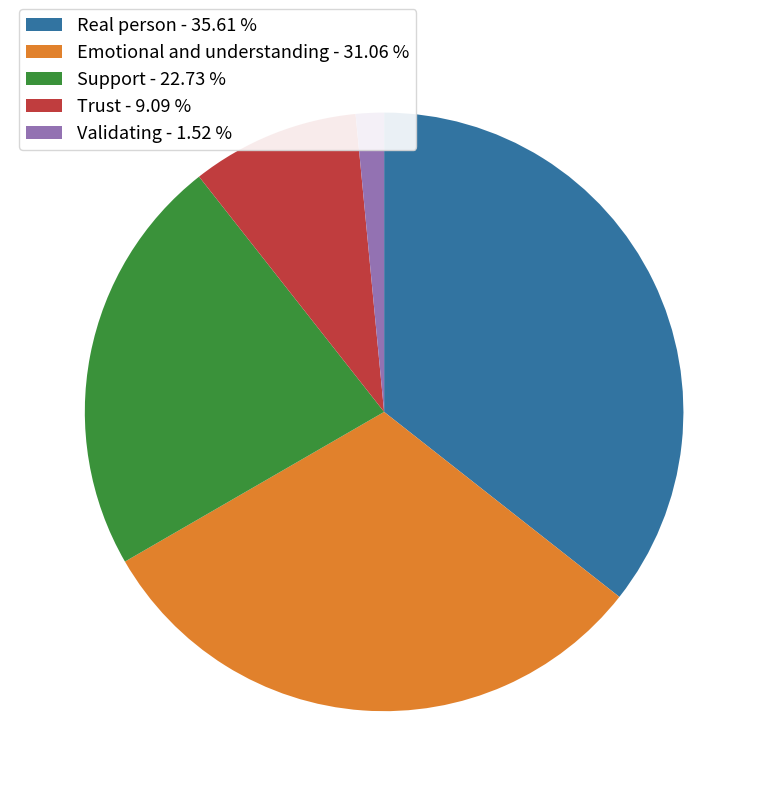

Count the number of slices in the pie.

5